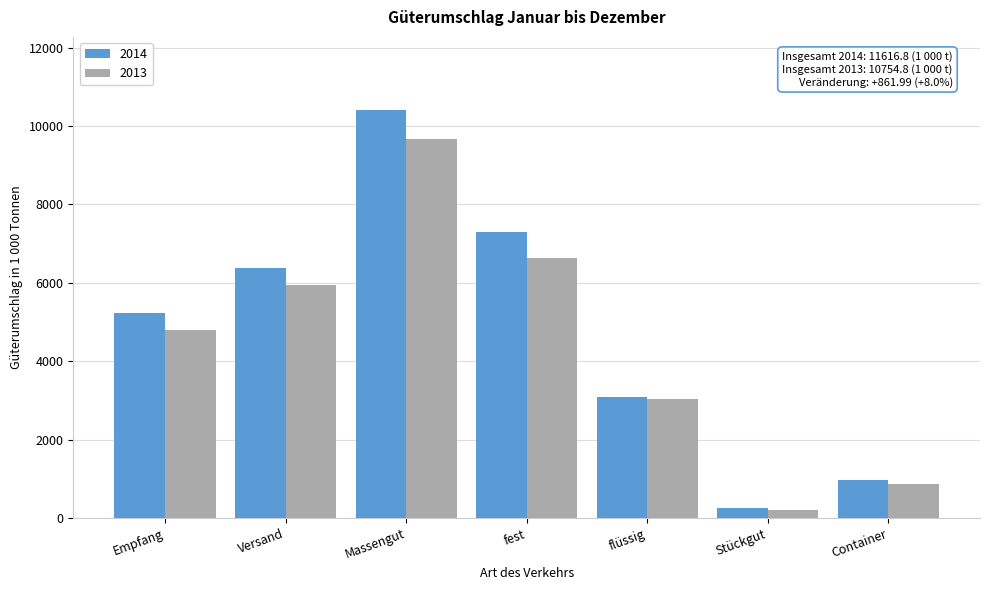

Reading left to right, extract all data points from this chart.

2014: Empfang=5235.4	Versand=6381.4	Massengut=10400.3	fest=7301.8	flüssig=3098.5	Stückgut=251.2	Container=965.3
2013: Empfang=4807.5	Versand=5947.3	Massengut=9671.3	fest=6630.2	flüssig=3041.1	Stückgut=208.4	Container=875.1